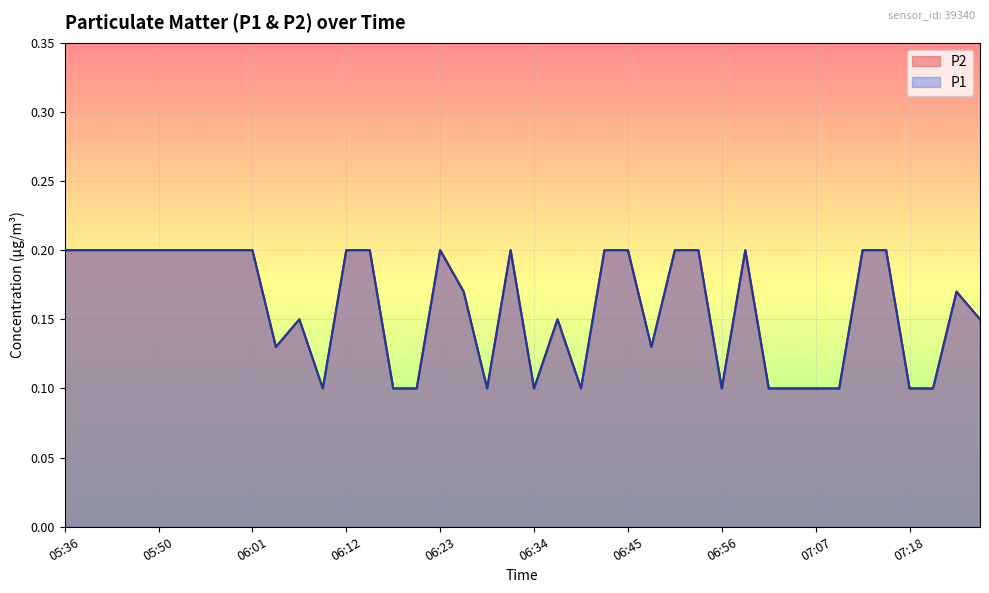

Rank the categories by P2 value from lowest to highest.

06:09, 06:17, 06:20, 06:28, 06:34, 06:39, 06:56, 07:01, 07:04, 07:07, 07:10, 07:18, 07:21, 06:04, 06:48, 06:06, 06:37, 07:26, 06:26, 07:23, 05:36, 05:42, 05:44, 05:47, 05:50, 05:53, 05:55, 05:58, 06:01, 06:12, 06:15, 06:23, 06:31, 06:42, 06:45, 06:50, 06:53, 06:59, 07:12, 07:15